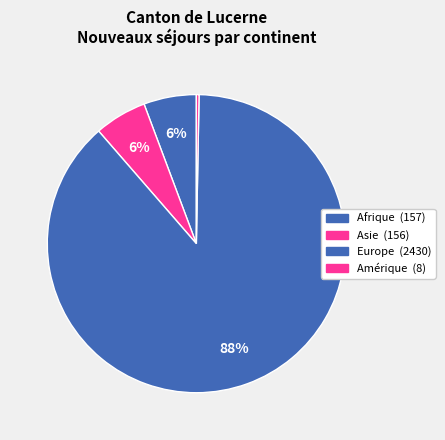

How many slices are in this pie chart?

4